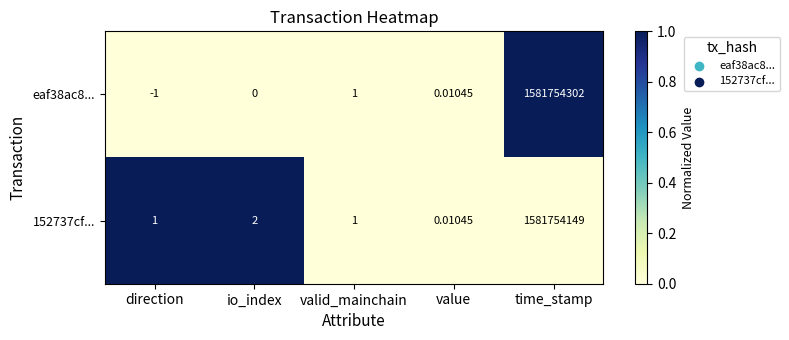

List the series in order of their peak value, lowest first.

152737cf..., eaf38ac8...